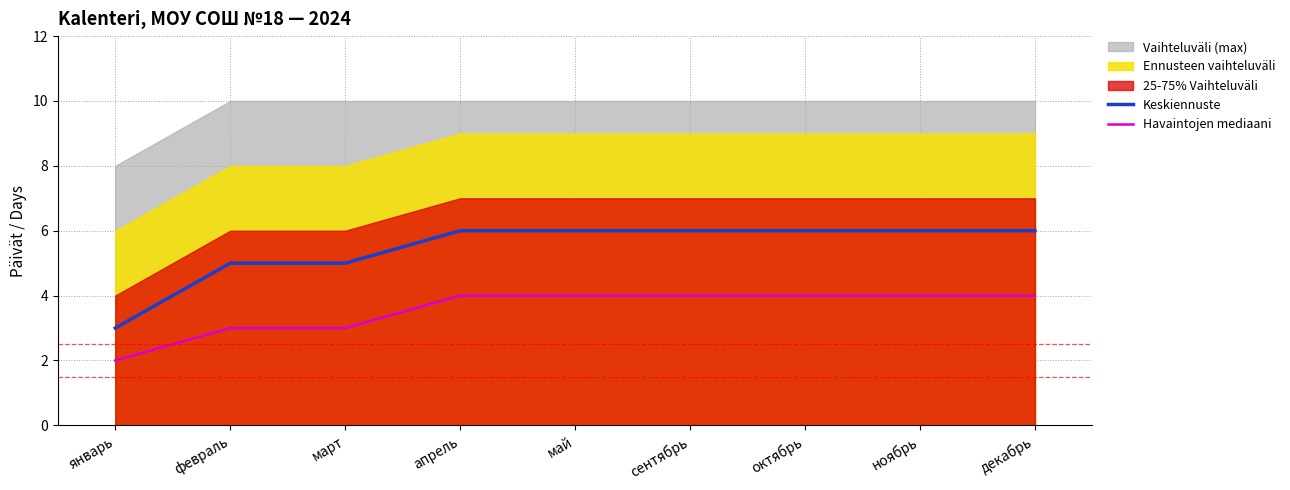

At which label is Keskiennuste closest to 4?

январь